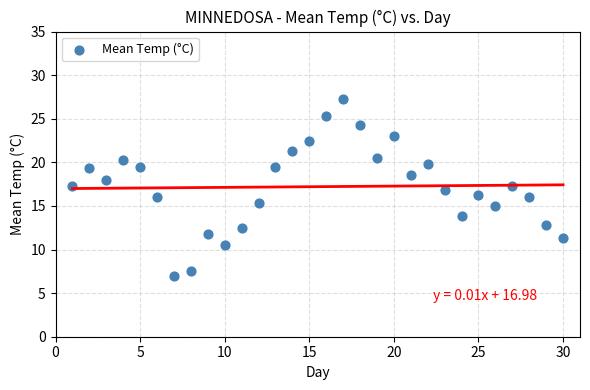

What is the range of Y values (max minus min)?

20.3